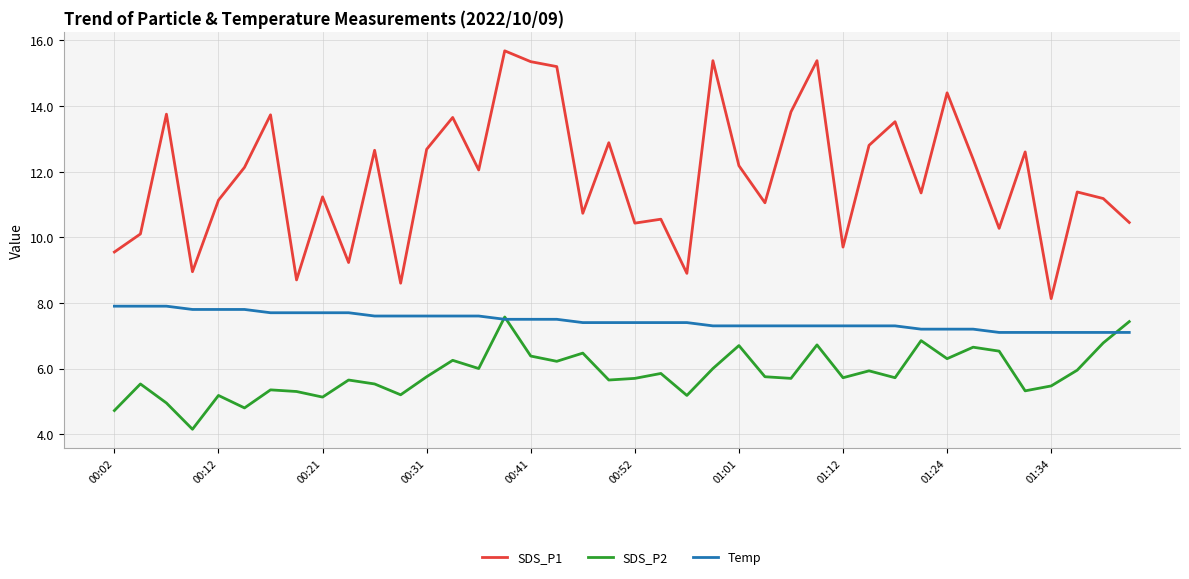

Which series has the largest range (max minus min)?

SDS_P1